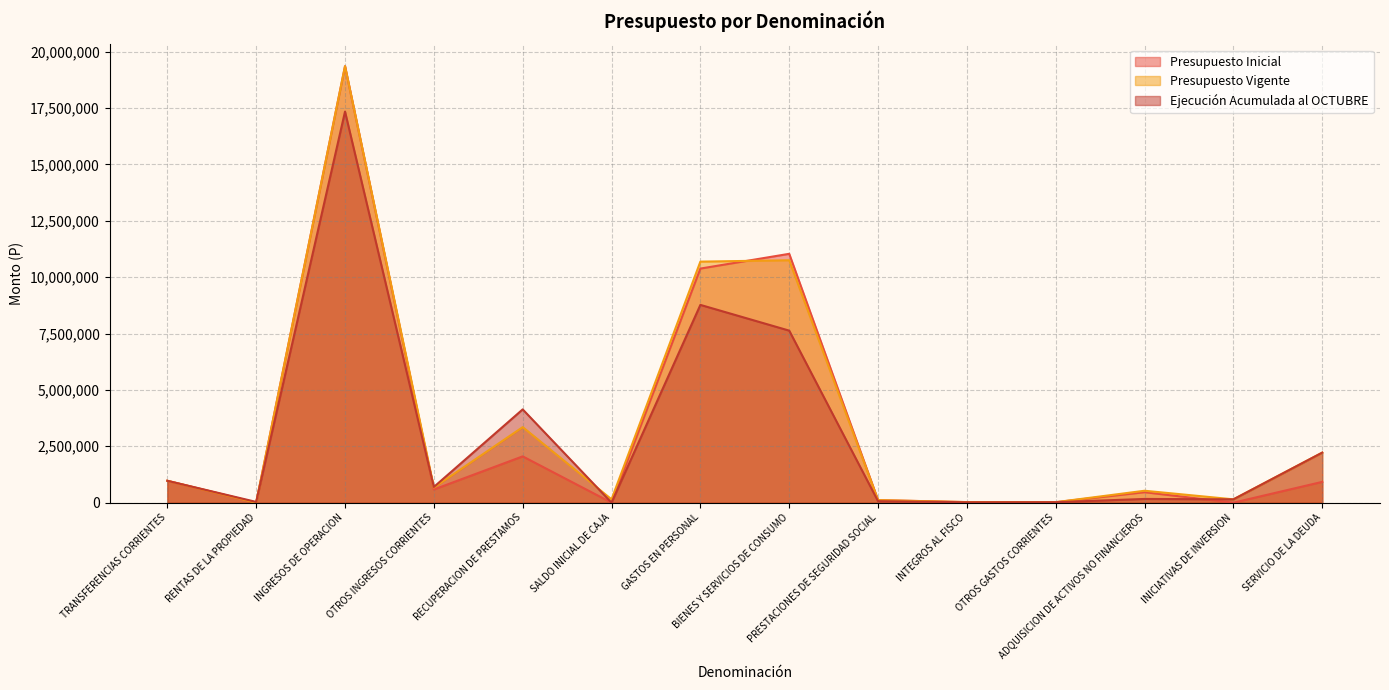

How many interior local valleys does the Presupuesto Inicial series have?

5